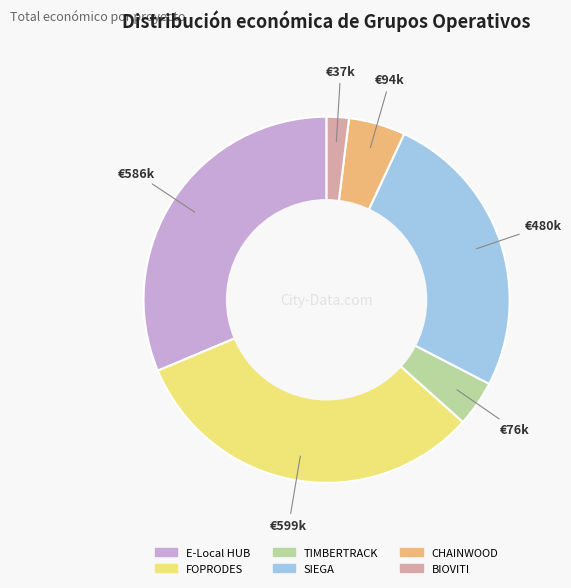

Which slice is the smallest?

BIOVITI